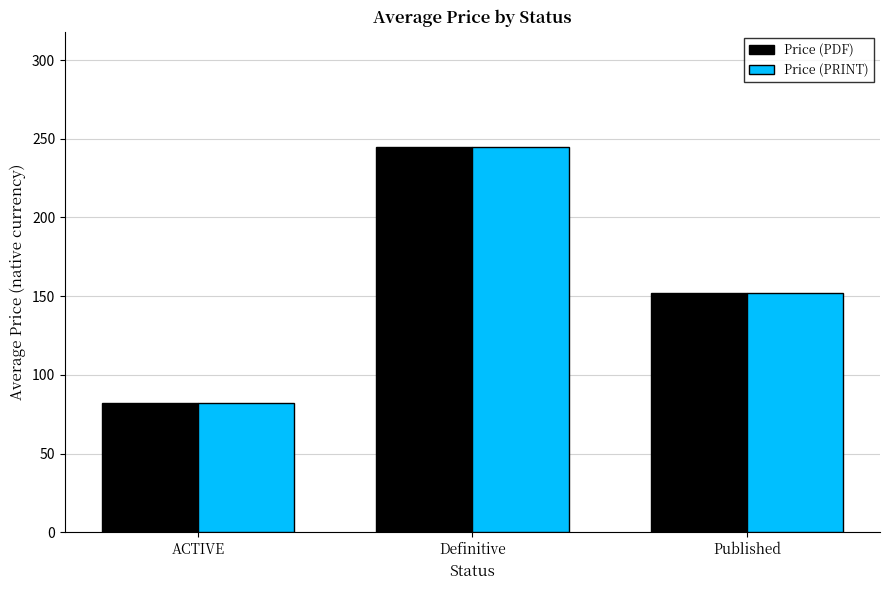

Which category has the lowest value in the Price (PDF) series?

ACTIVE